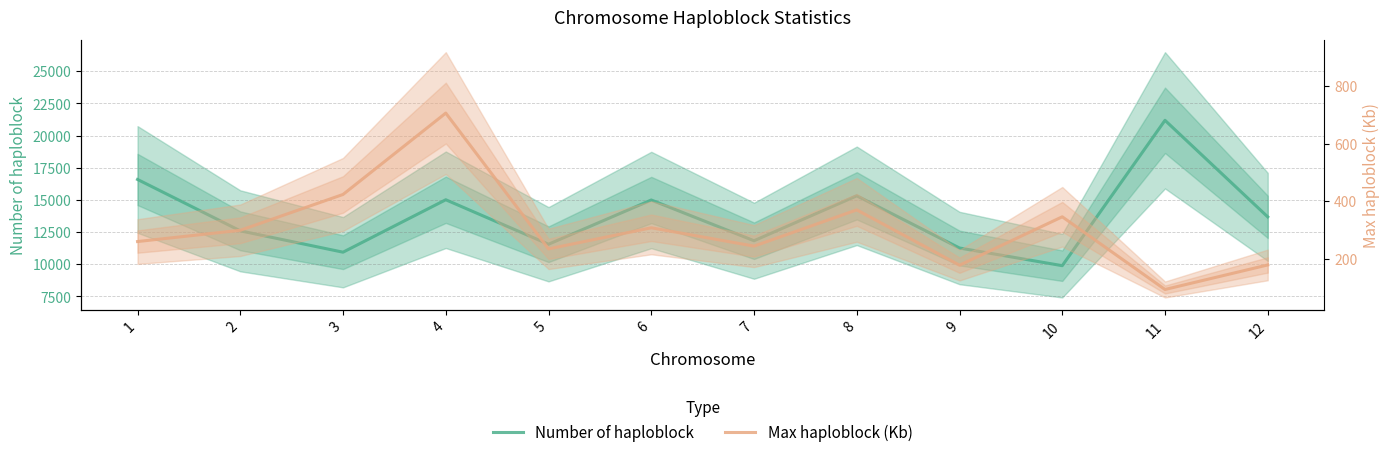

How many data points in Max haploblock (Kb) are less than 298?

6